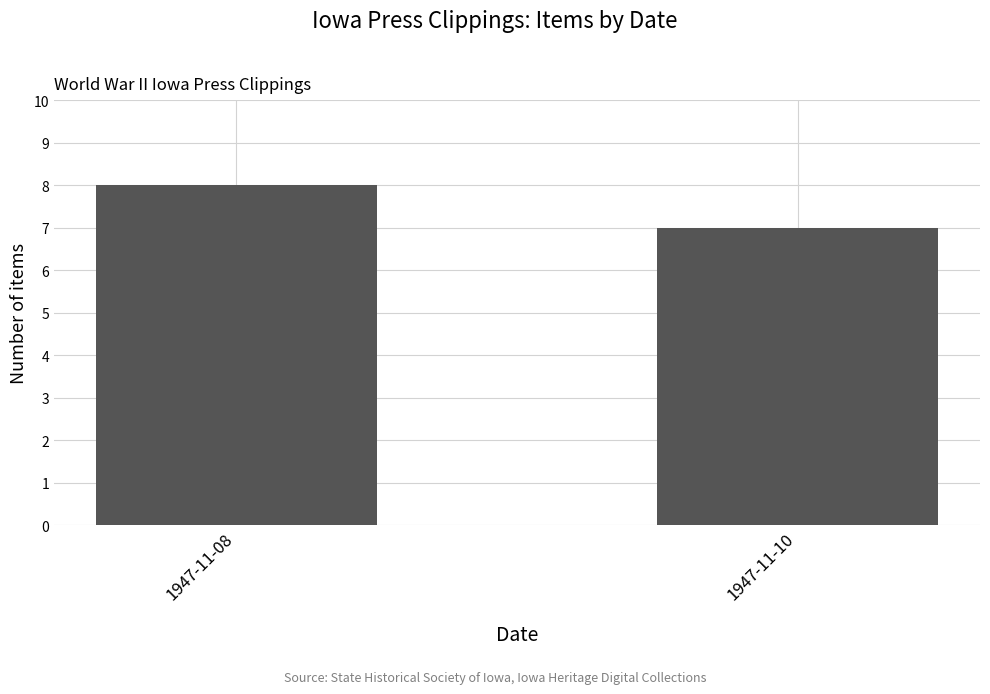

Reading left to right, what are all the values shown in this chart?

1947-11-08=8	1947-11-10=7